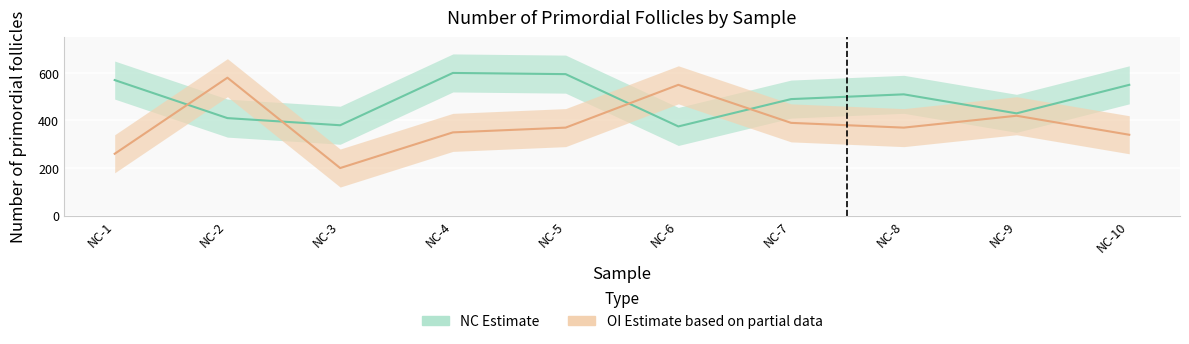

True or false: NC (Number of primordial follicles) has a value of 239 at NC-8.

False